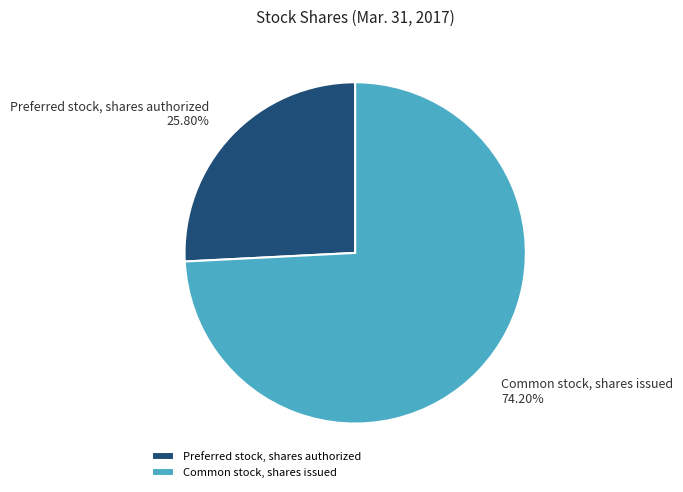

To the nearest percent, what is the difference between the largest and smallest slice percentages?

48%